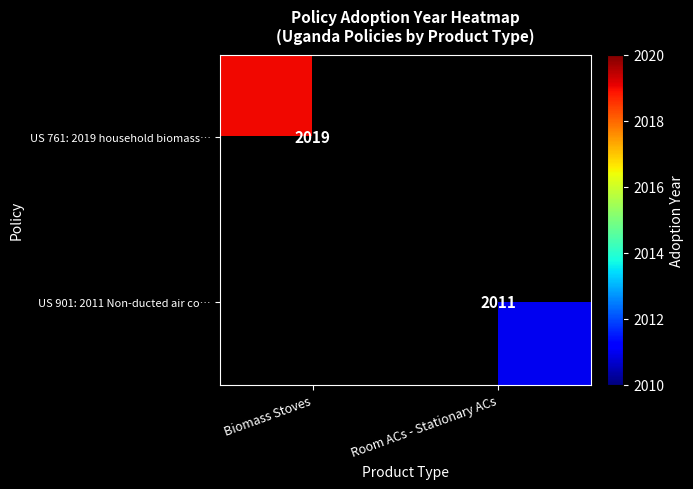

The value of US 901: 2011 Non-ducted air co… at Room ACs - Stationary ACs is 866. True or false?

False